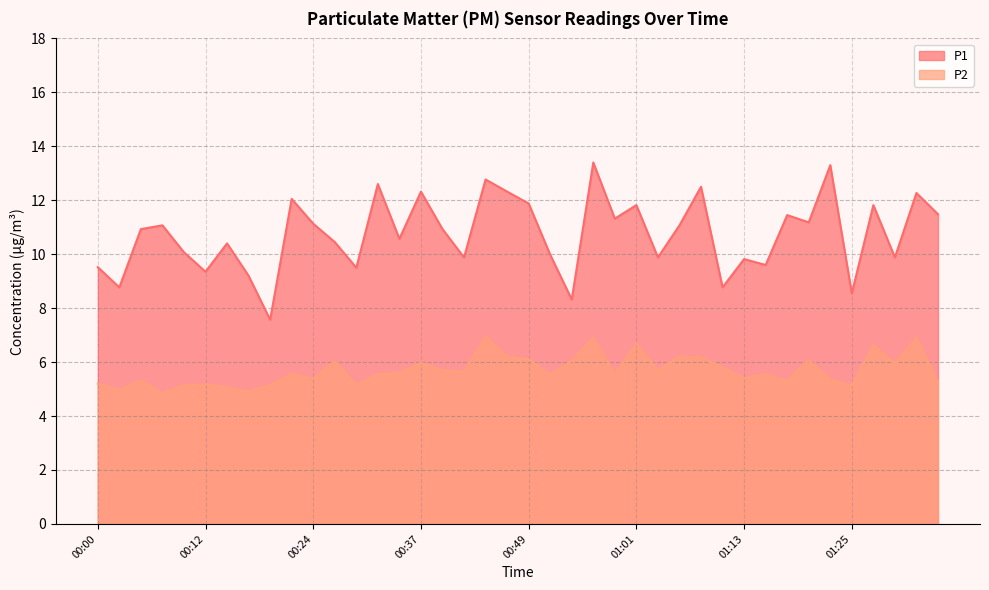

What is the difference between the P1 values at 00:00 and 00:17?

0.3